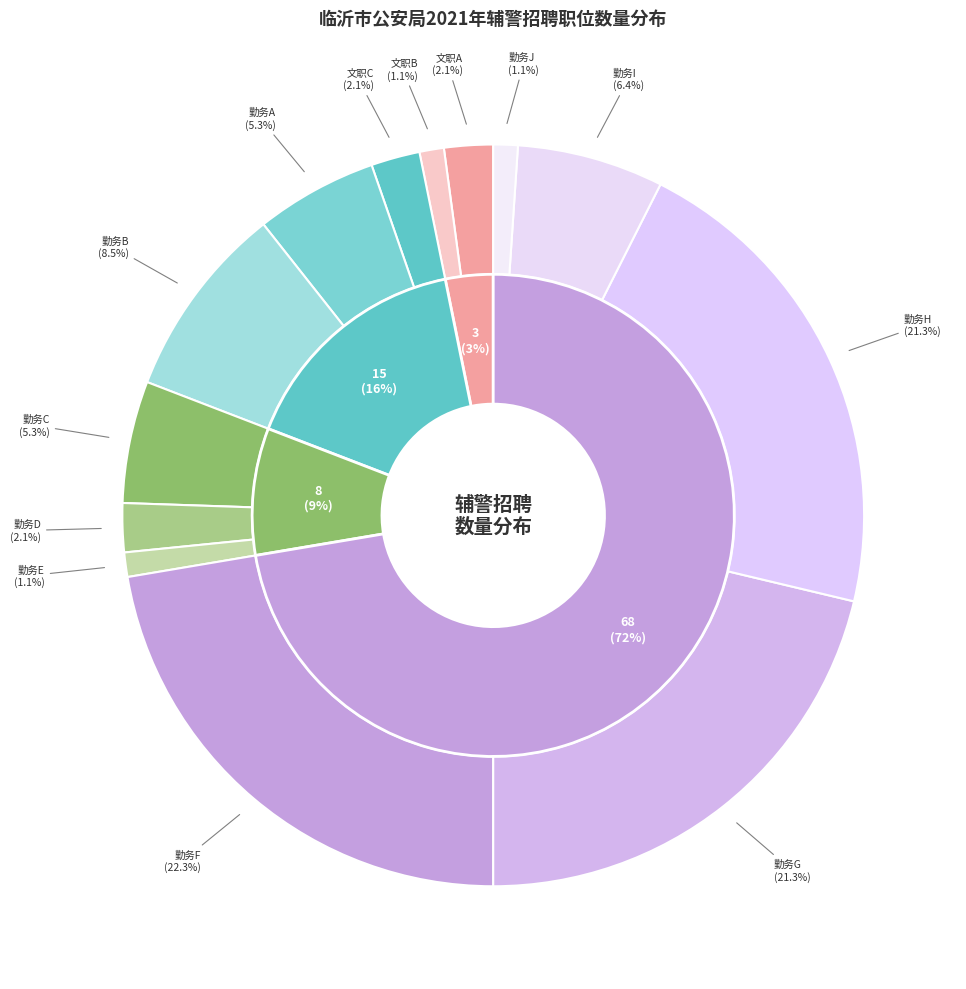

To the nearest percent, what is the combined percentage of 勤务F and 勤务E?

23%